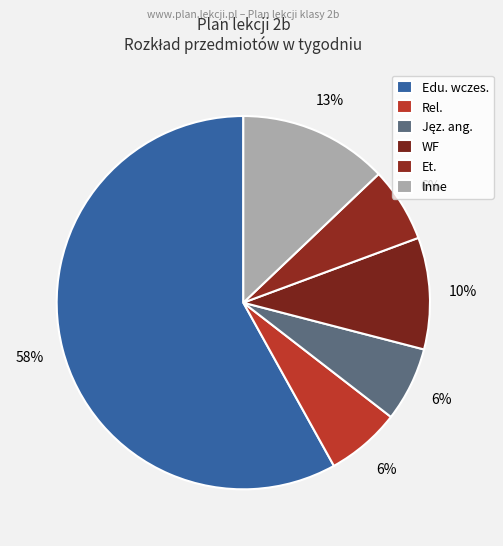

Is there a majority slice in this chart?

Yes